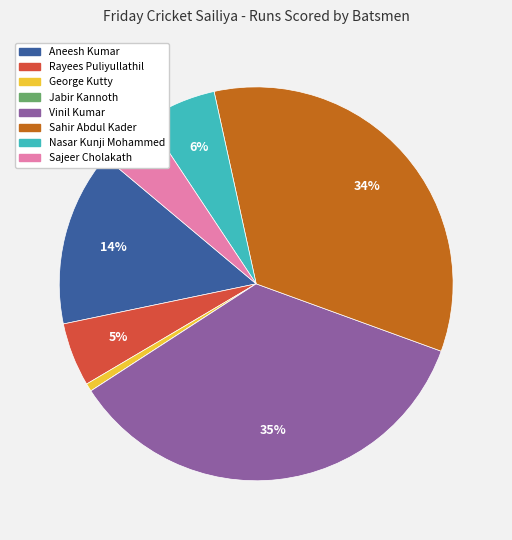

Combined, do Sahir Abdul Kader and Sajeer Cholakath account for over 50%?

No